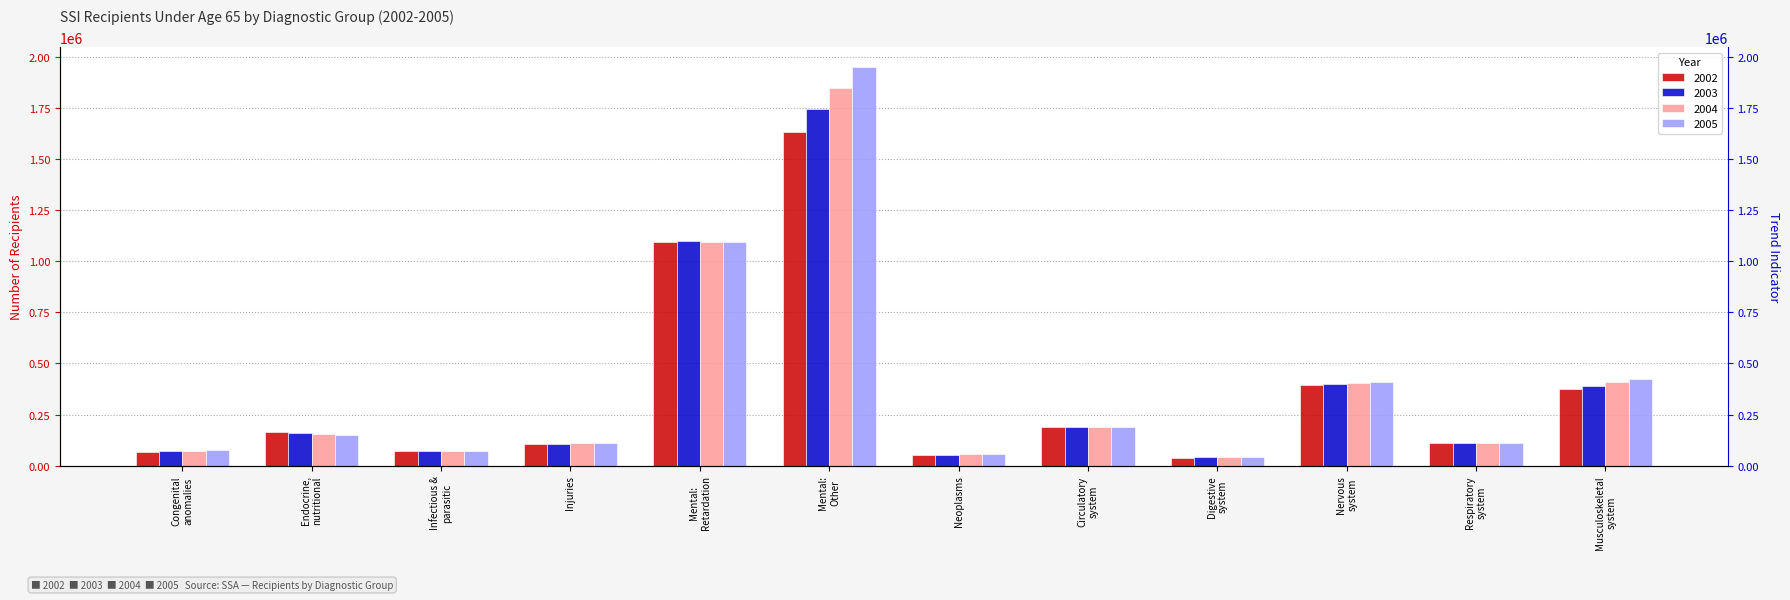

What is the label of the 1st bar from the right?

Musculoskeletal
system